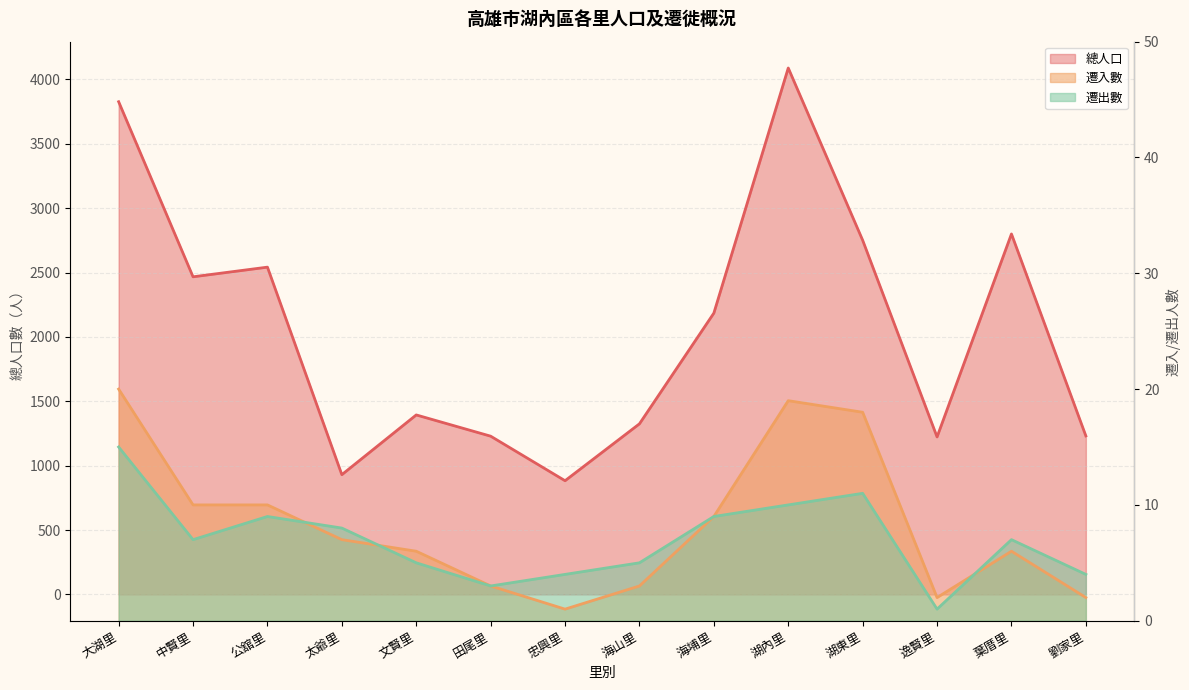

True or false: 總人口 has more than 2 interior local peaks.

True